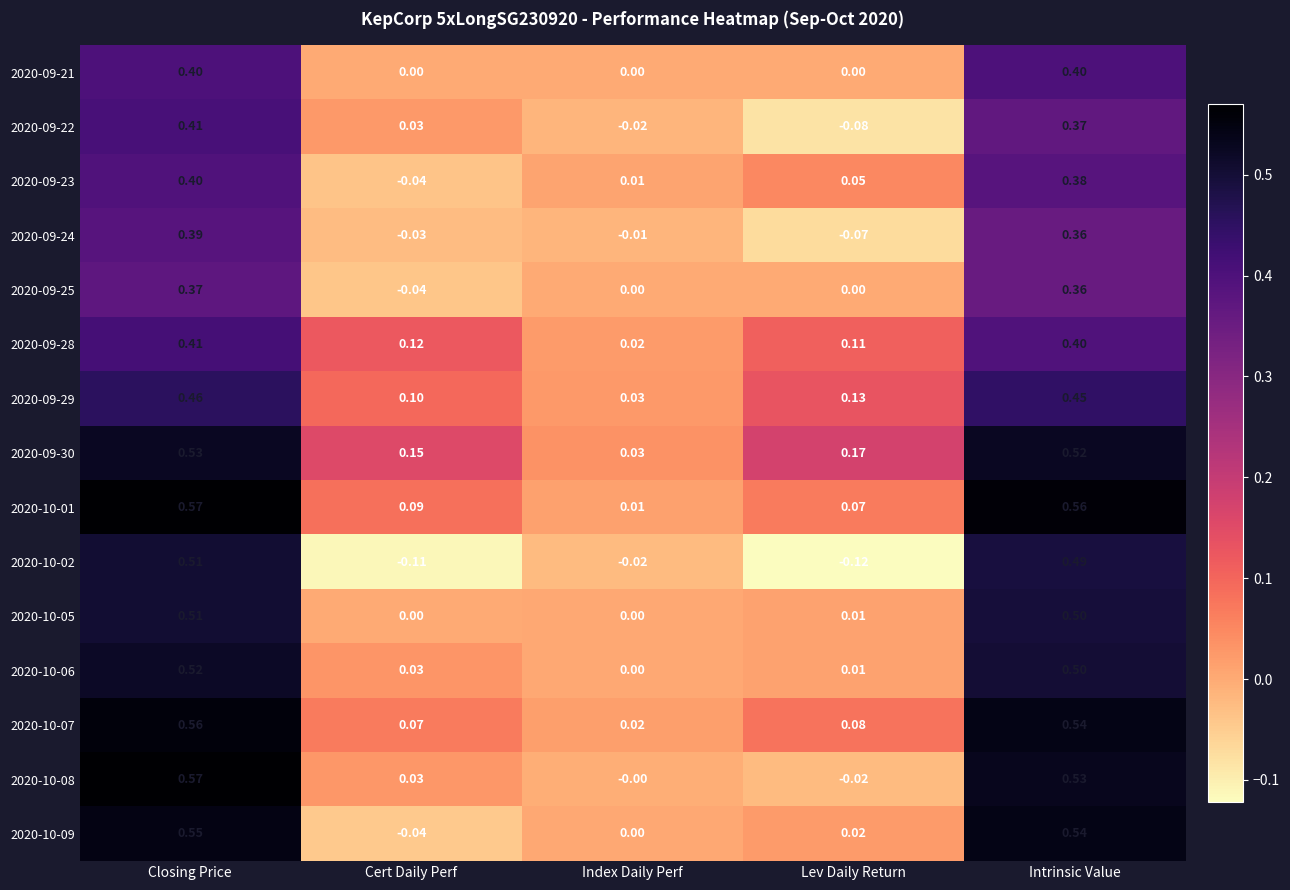

Which category has the lowest value in the 2020-10-02 series?

Lev Daily Return